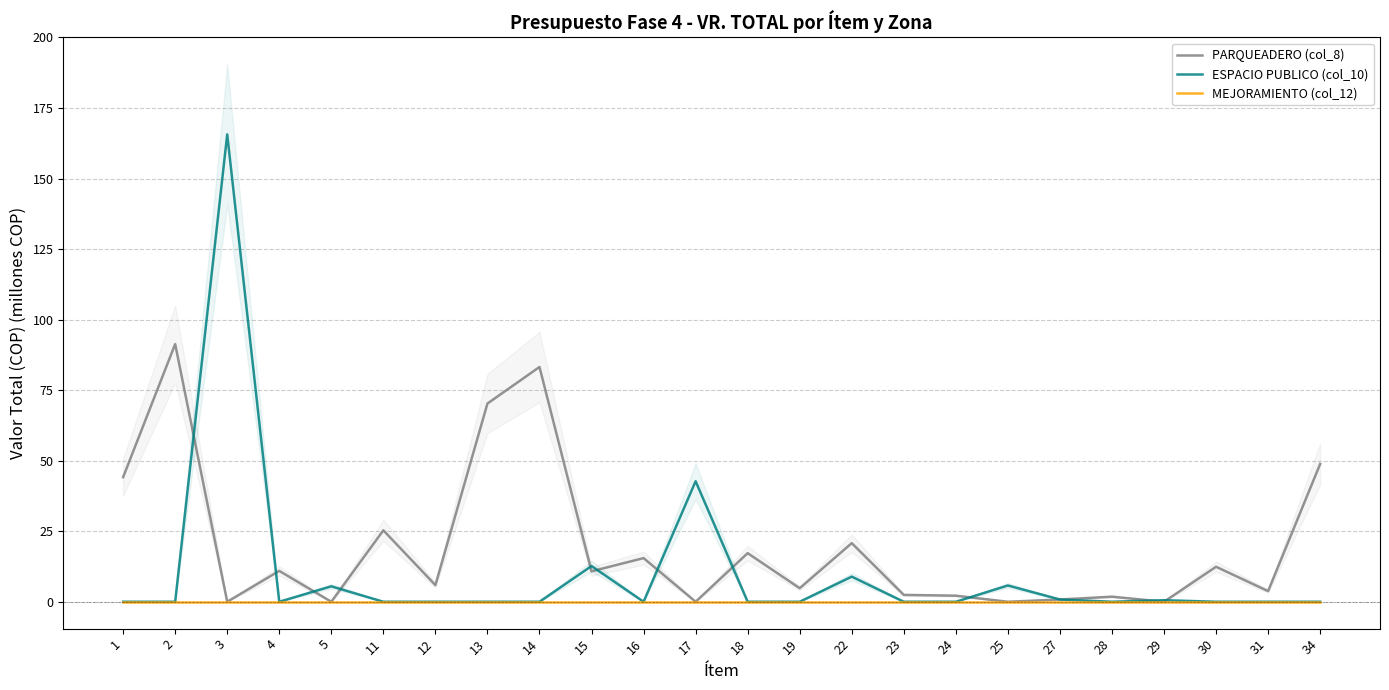

Reading left to right, extract all data points from this chart.

PARQUEADERO (col_8): 44.2	91.3	0.0	10.9	0.0	25.3	5.9	70.3	83.2	10.8	15.5	0.0	17.2	4.8	20.8	2.4	2.1	0.0	0.8	1.8	0.0	12.4	3.8	48.8
ESPACIO PUBLICO (col_10): 0.0	0.0	165.7	0.0	5.5	0.0	0.0	0.0	0.0	12.7	0.0	42.7	0.0	0.0	8.9	0.0	0.0	5.8	0.8	0.0	0.5	0.0	0.0	0.0
MEJORAMIENTO (col_12): 0.0	0.0	0.0	0.0	0.0	0.0	0.0	0.0	0.0	0.0	0.0	0.0	0.0	0.0	0.0	0.0	0.0	0.0	0.0	0.0	0.0	0.0	0.0	0.0